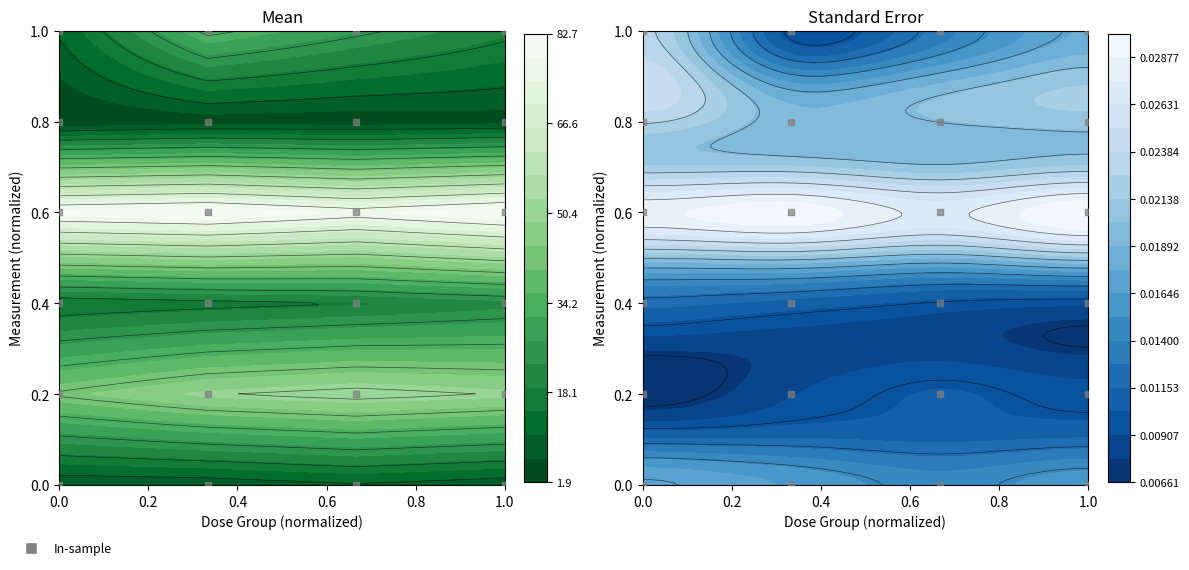

Reading right to left, what are all the values shown in this chart?

1.0	1.0	1.0	1.0	0.8	0.8	0.8	0.8	0.6	0.6	0.6	0.6	0.4	0.4	0.4	0.4	0.2	0.2	0.2	0.2	0.0	0.0	0.0	0.0